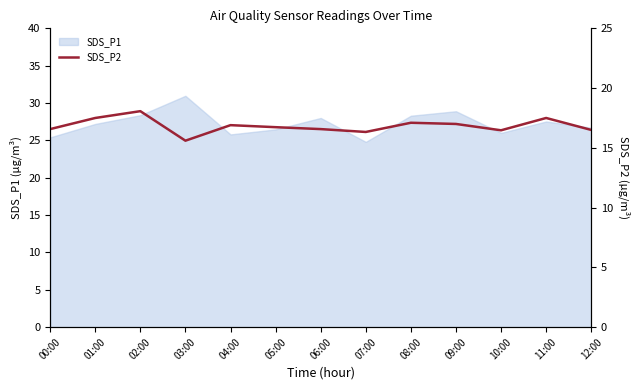

At which category does the data reach its first local valley?

03:00